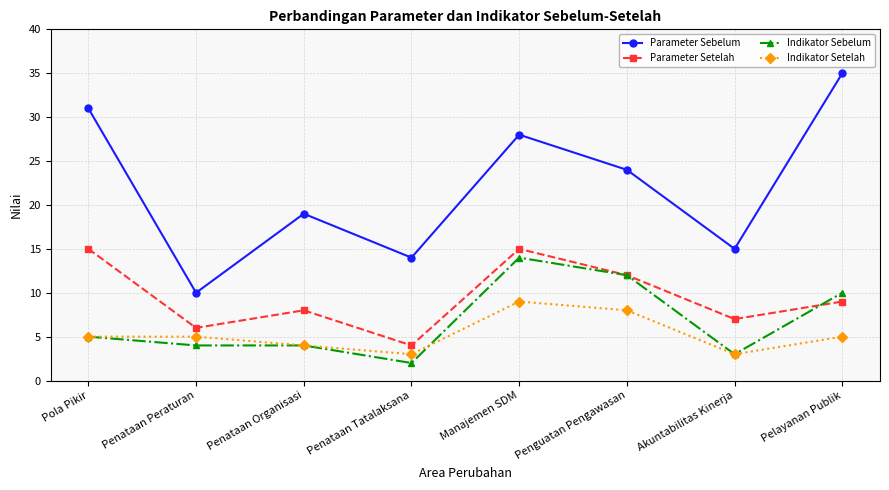

Reading left to right, transcribe all the data shown in this chart.

Parameter Sebelum: 31	10	19	14	28	24	15	35
Parameter Setelah: 15	6	8	4	15	12	7	9
Indikator Sebelum: 5	4	4	2	14	12	3	10
Indikator Setelah: 5	5	4	3	9	8	3	5